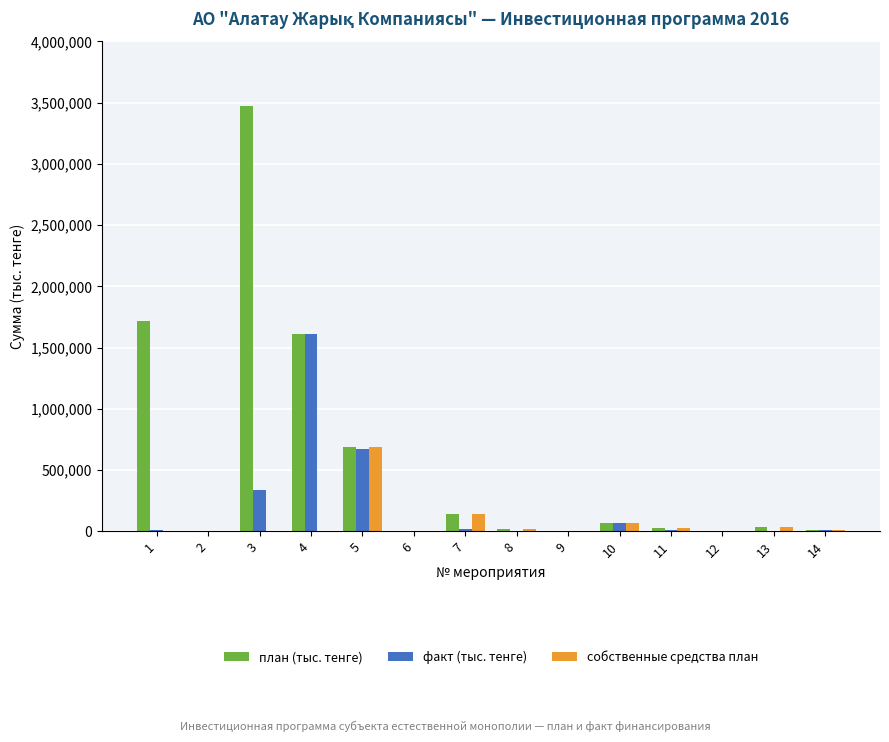

How many values in the факт (тыс. тенге) series exceed 12862?

7